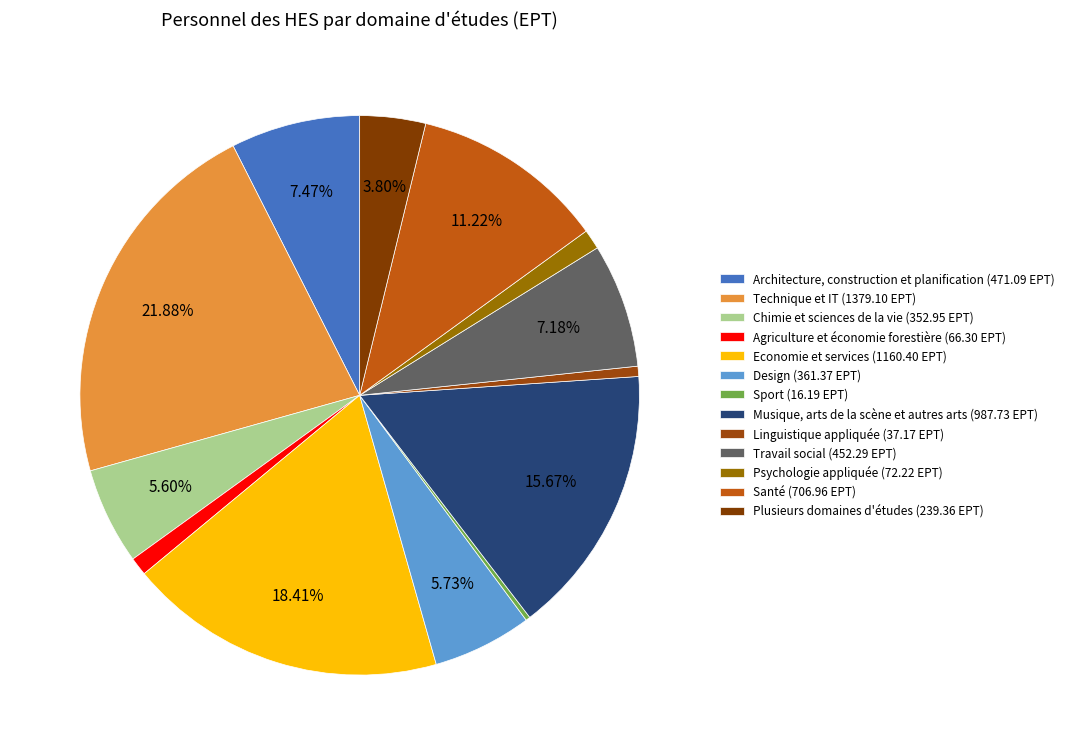

To the nearest percent, what is the average slice percentage?

8%